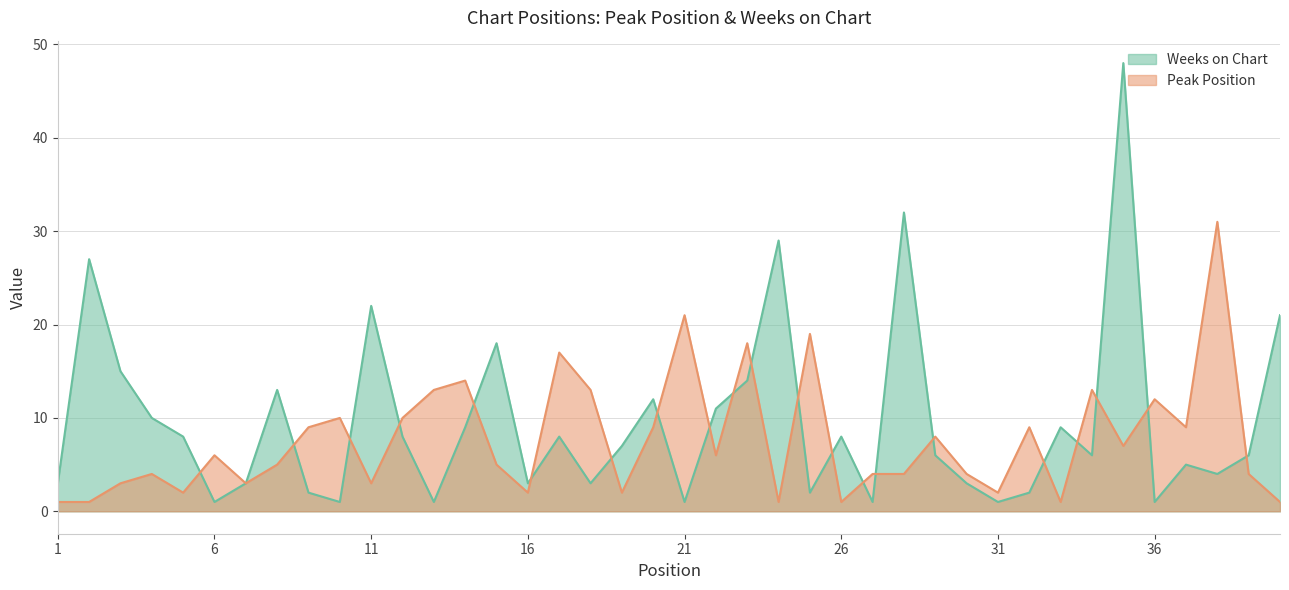

What is the difference between the Peak Position values at 35 and 24?

6